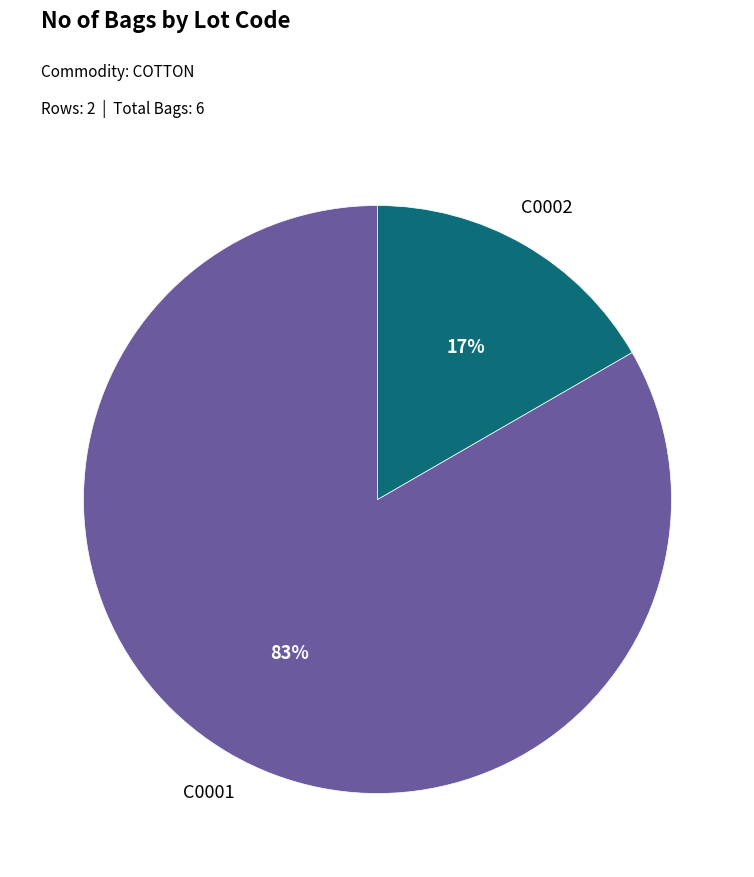

Is there a majority slice in this chart?

Yes